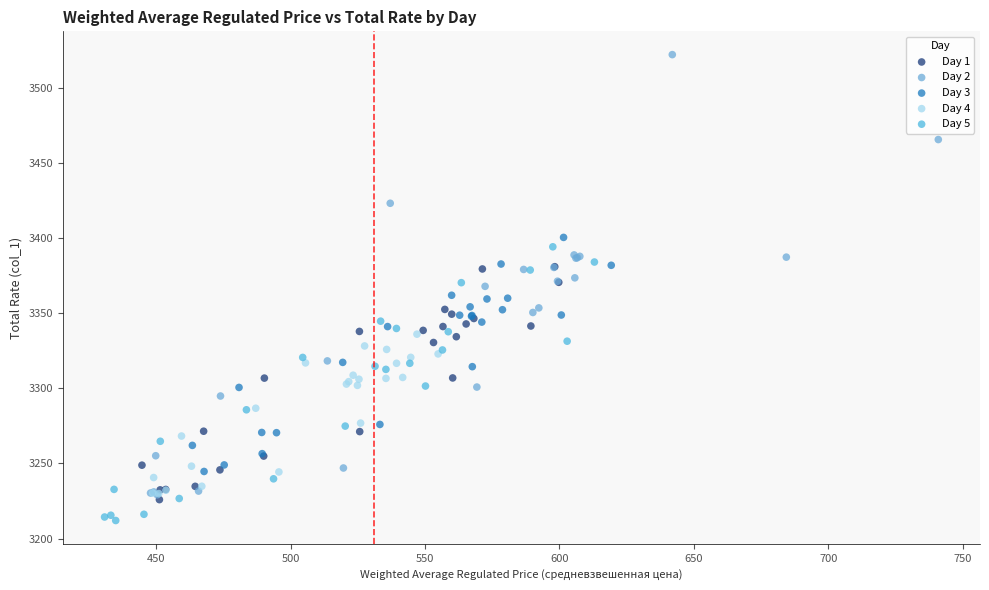

Which series contains the lowest Y value?

Day 5